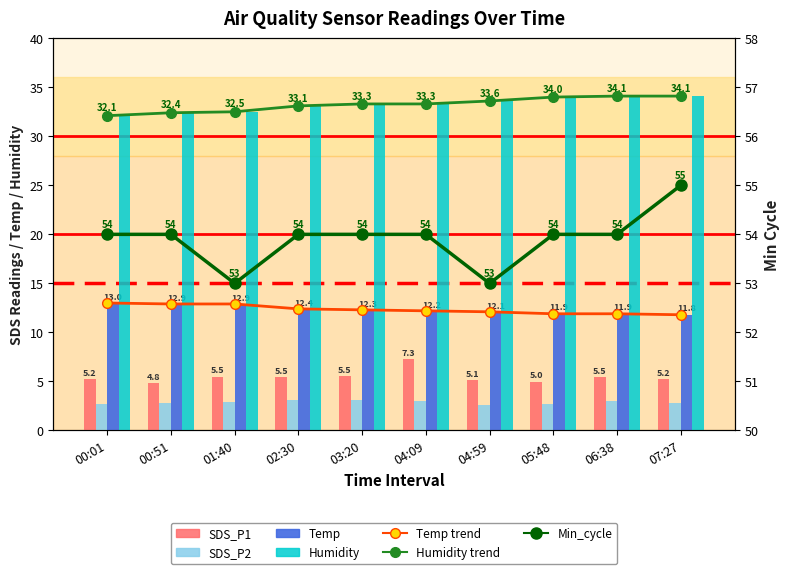

What value does the Min_cycle series have at 07:27?

55.0